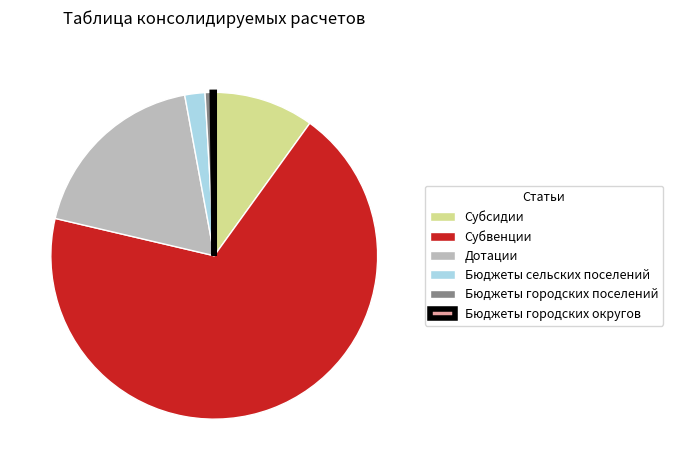

Is the sum of Дотации and Субвенции greater than half?

Yes